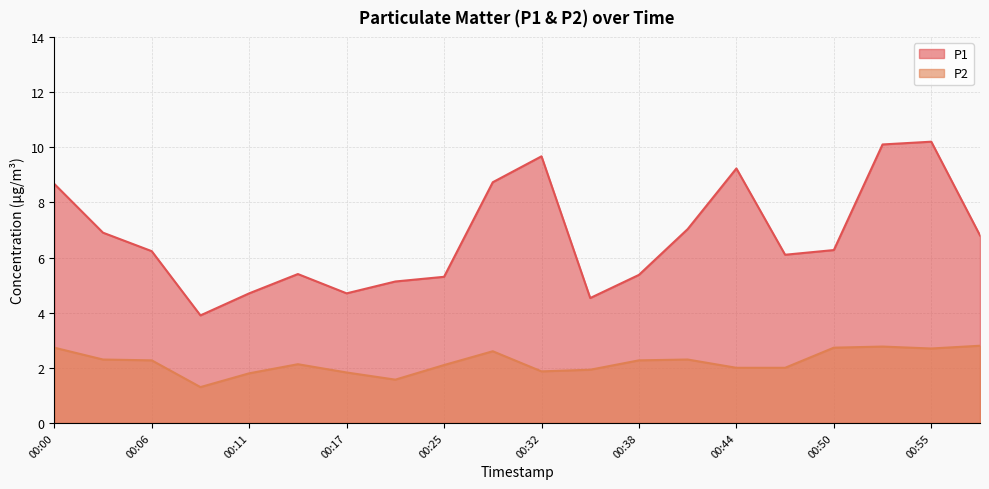

Rank the series at 00:14 from lowest to highest value.

P2, P1